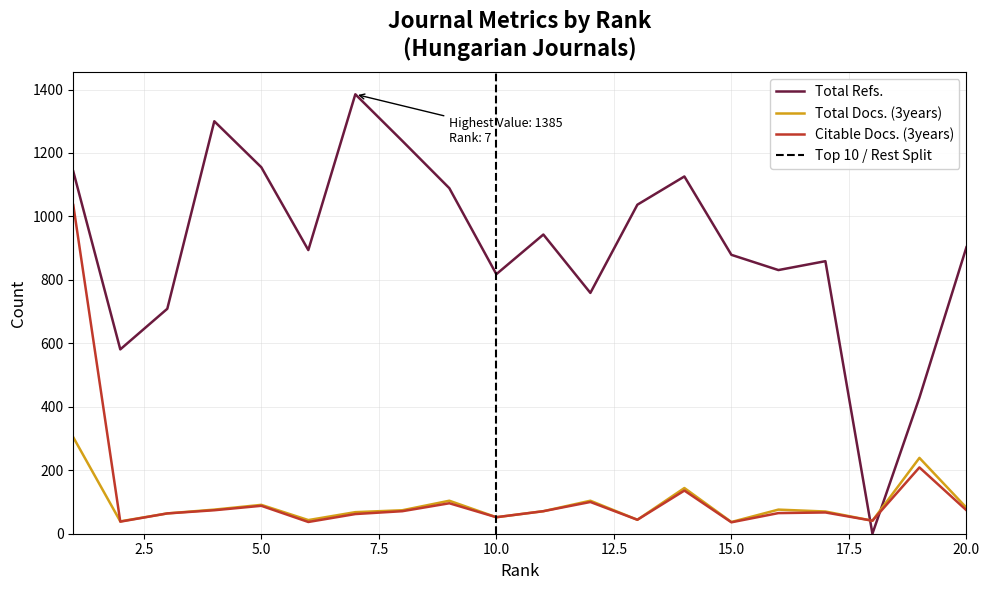

What is the highest value of the Total Docs. (3years) series?

304